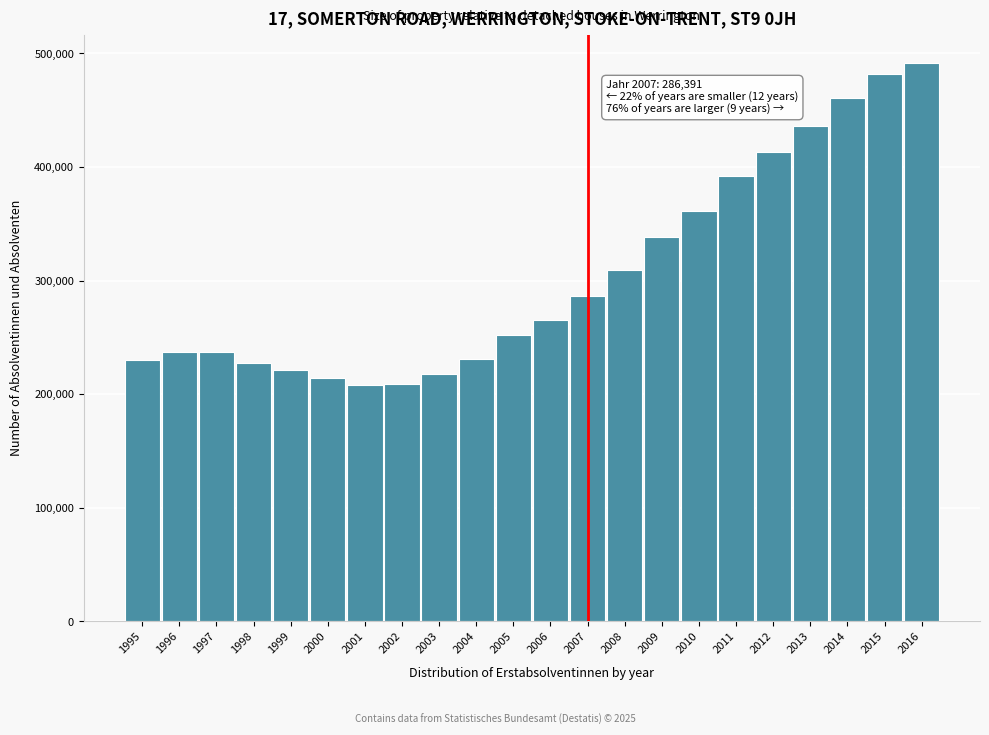

The value at 1997 is 70450. True or false?

False